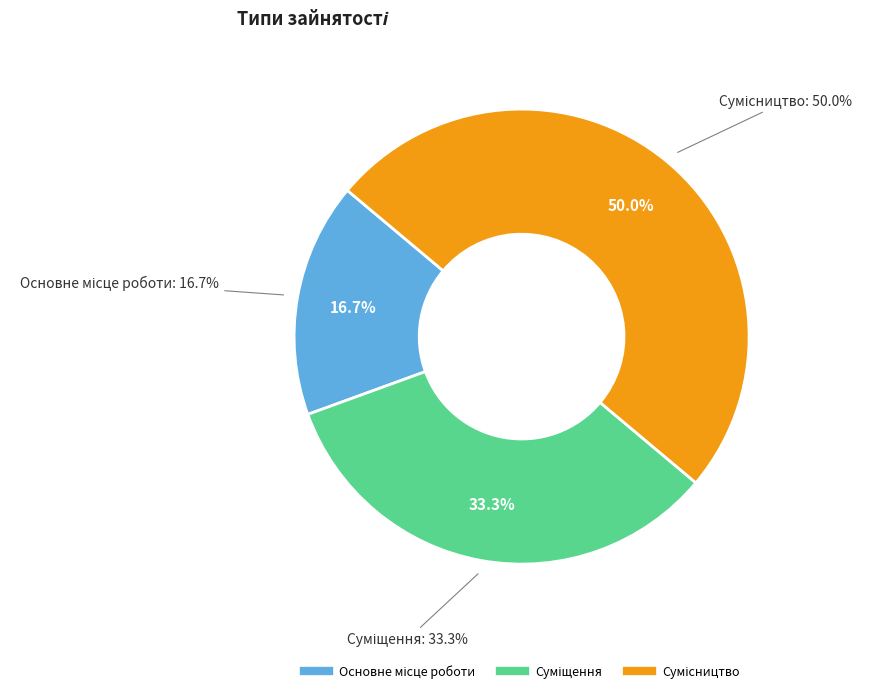

What percentage is the Сумісництво slice, to the nearest percent?

50%